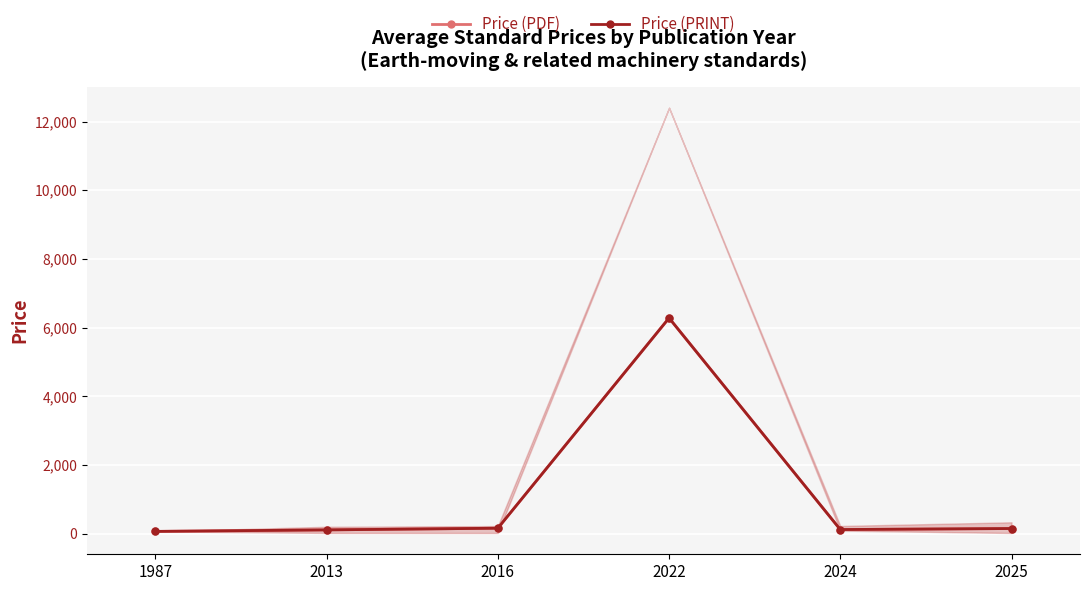

What is the difference between the Price (PDF) values at 2022 and 2013?

6170.0